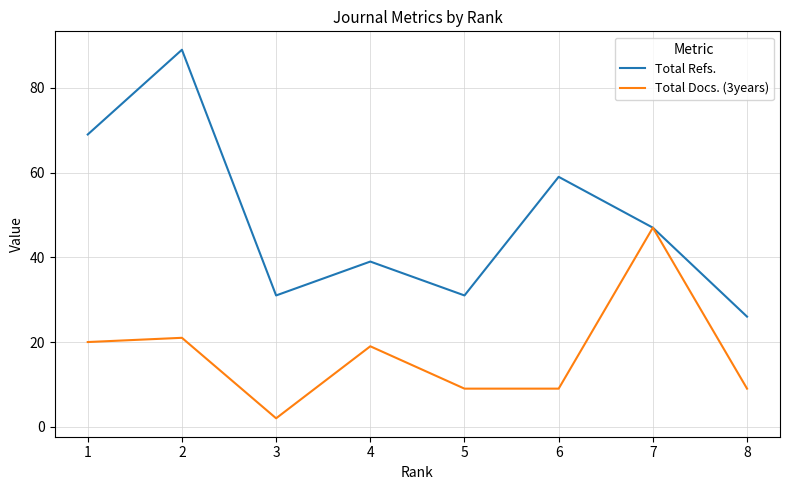

Reading left to right, list all the values displayed in this chart.

Total Refs.: 1=69	2=89	3=31	4=39	5=31	6=59	7=47	8=26
Total Docs. (3years): 1=20	2=21	3=2	4=19	5=9	6=9	7=47	8=9